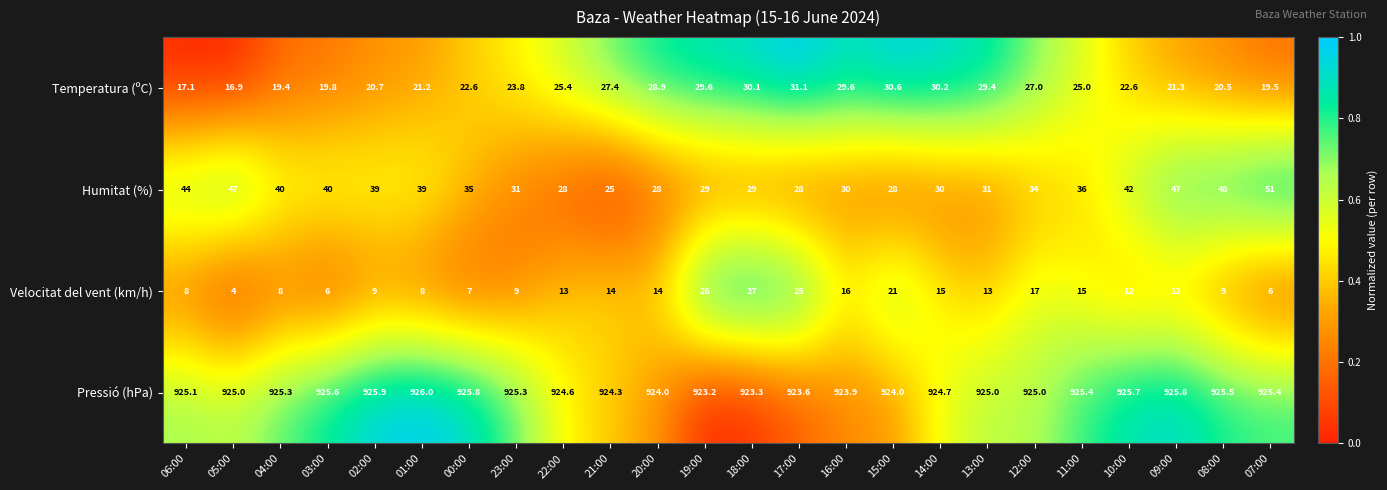

How many data points does each series have?

24